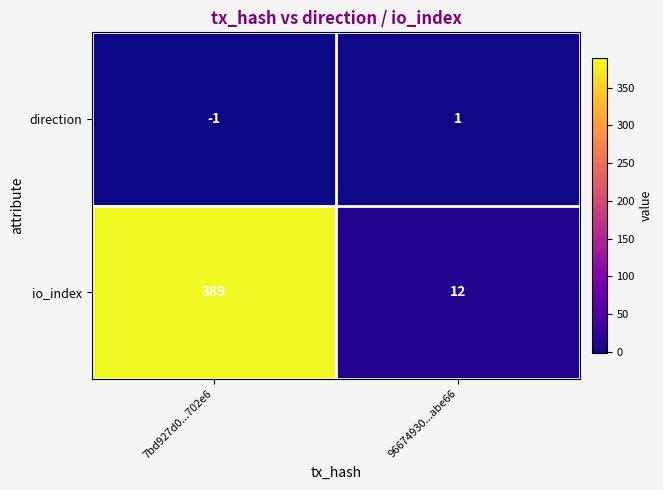

Which series has the largest total across all categories?

io_index